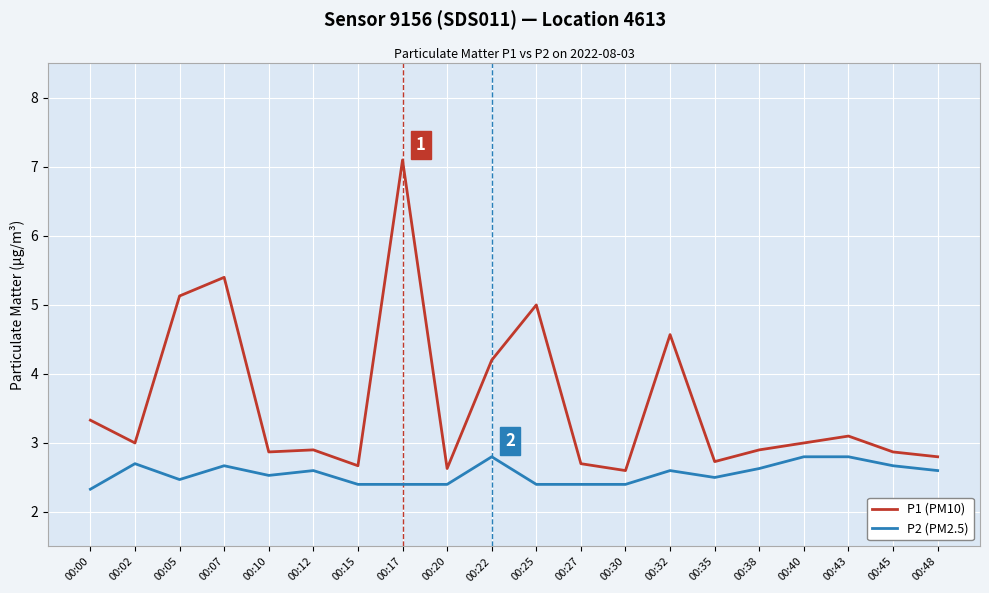

The P2 (PM2.5) series shows 2.5 at 00:35. True or false?

True